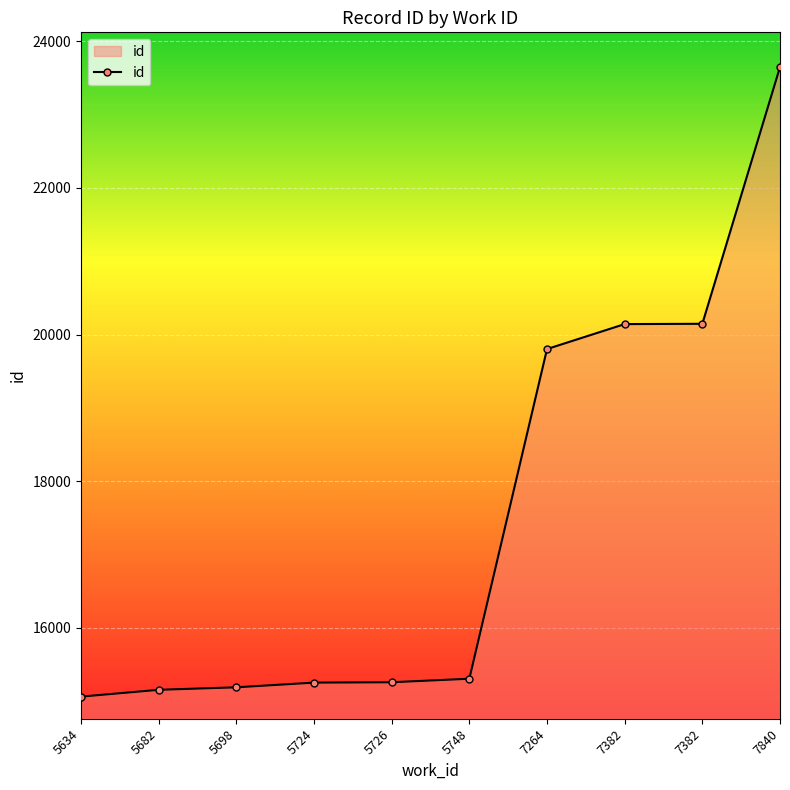

Rank the categories by value from highest to lowest.

7840, 7382, 7382, 7264, 5748, 5726, 5724, 5698, 5682, 5634